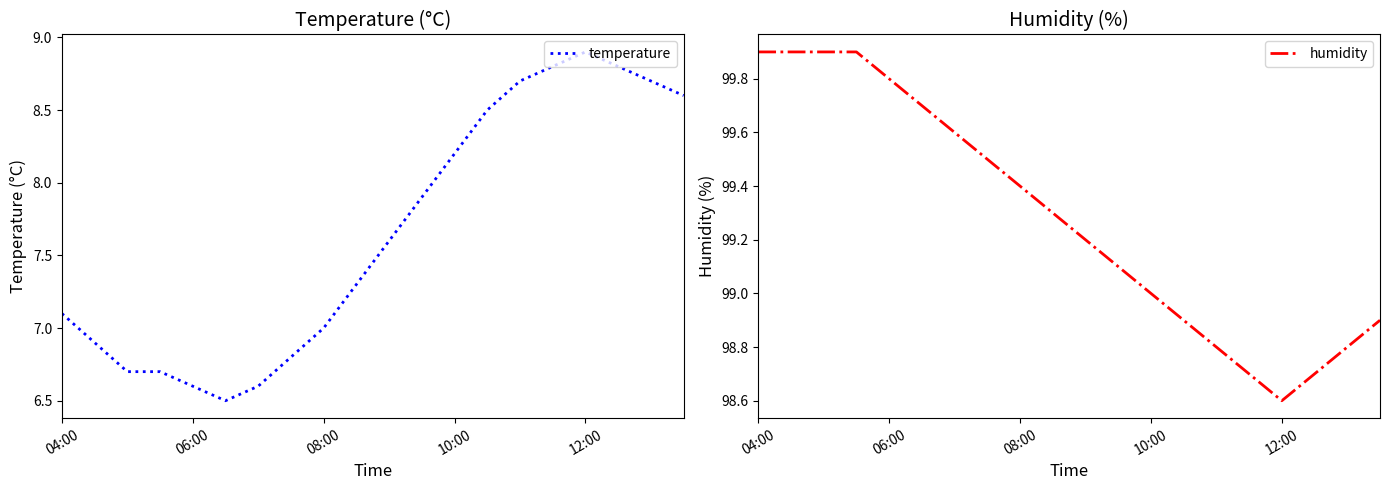

Reading left to right, extract all data points from this chart.

temperature: 7.1	6.9	6.7	6.7	6.6	6.5	6.6	6.8	7.0	7.3	7.6	7.9	8.2	8.5	8.7	8.8	8.9	8.8	8.7	8.6
humidity: 99.9	99.9	99.9	99.9	99.8	99.7	99.6	99.5	99.4	99.3	99.2	99.1	99.0	98.9	98.8	98.7	98.6	98.7	98.8	98.9